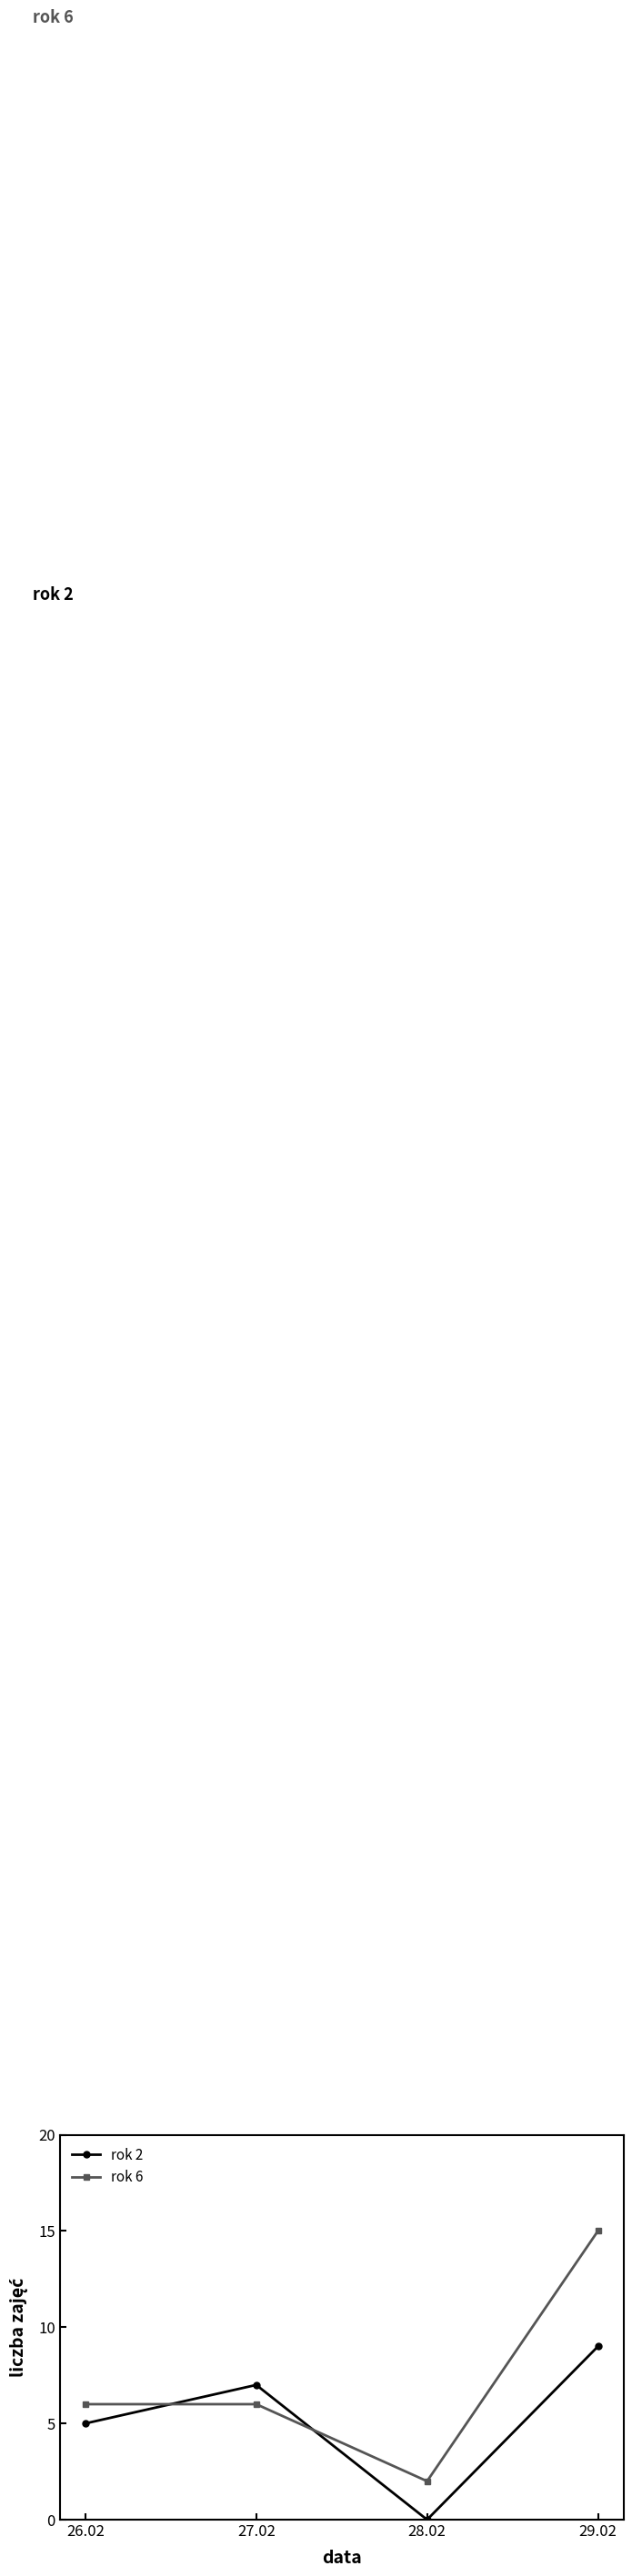

What is the spread (max minus min) of values at 26.02?

1